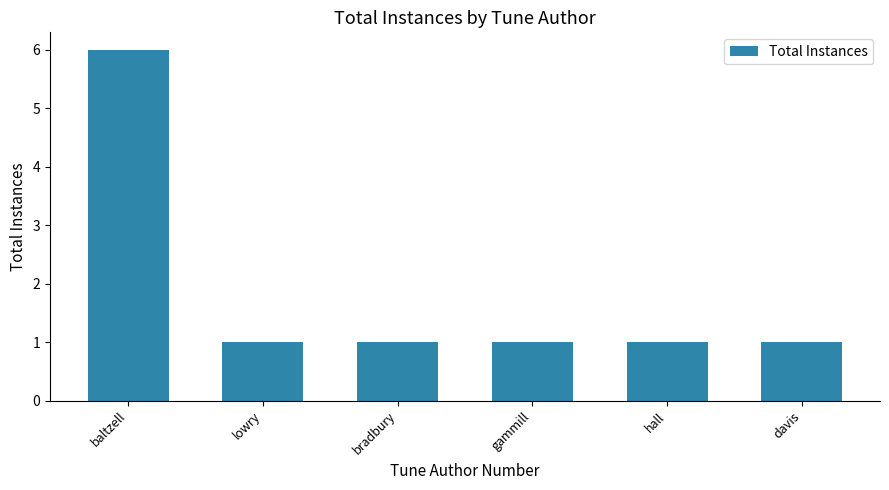

Reading left to right, extract all data points from this chart.

baltzell=6	lowry=1	bradbury=1	gammill=1	hall=1	davis=1